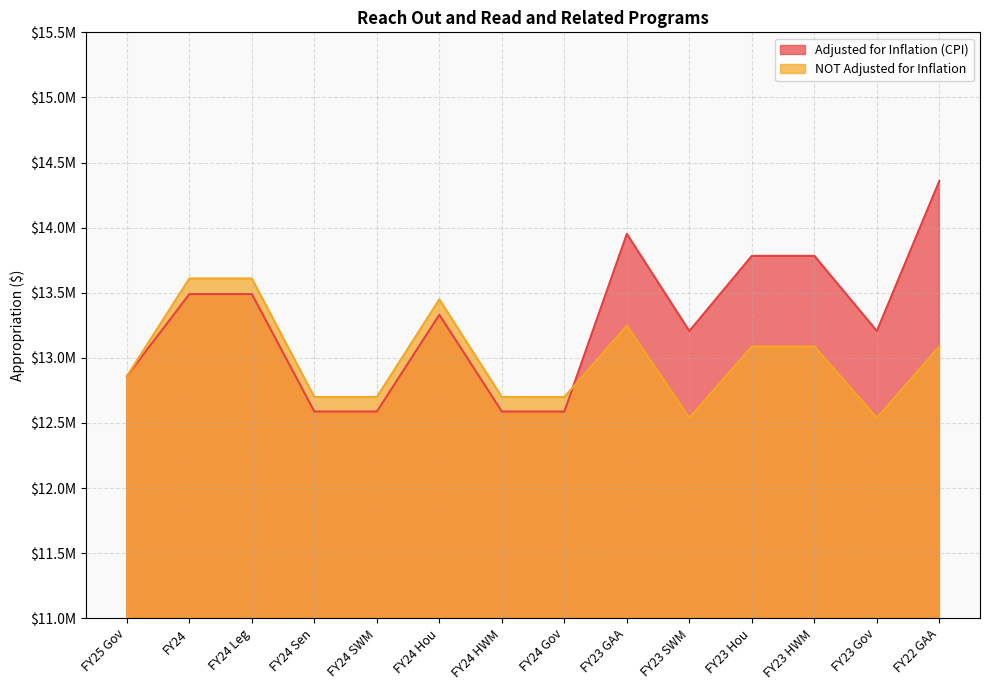

Is the value of NOT Adjusted for Inflation at FY24 Gov greater than the value of Adjusted for Inflation (CPI) at FY24 Leg?

No